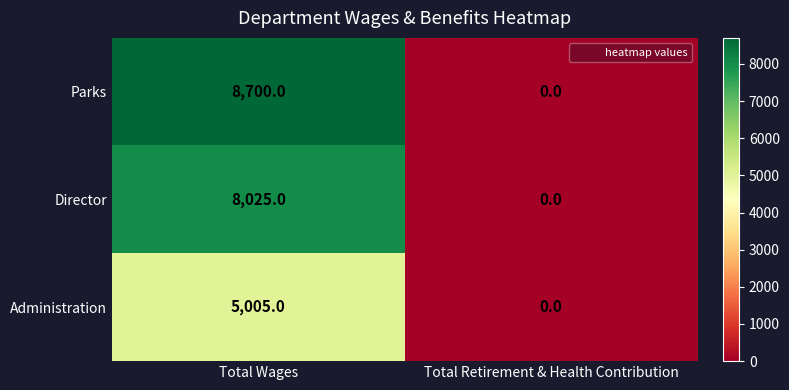

At which category is the sum across all series the highest?

Total Wages